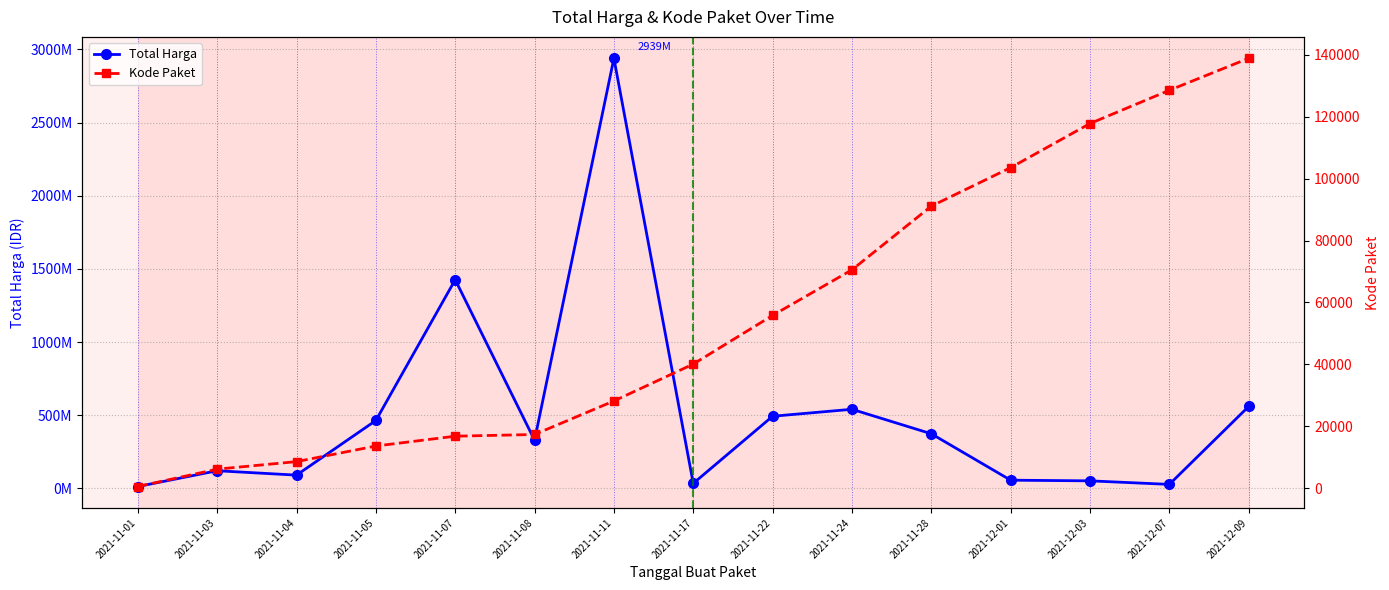

Read the Kode Paket value at 2021-11-11.

28195.7